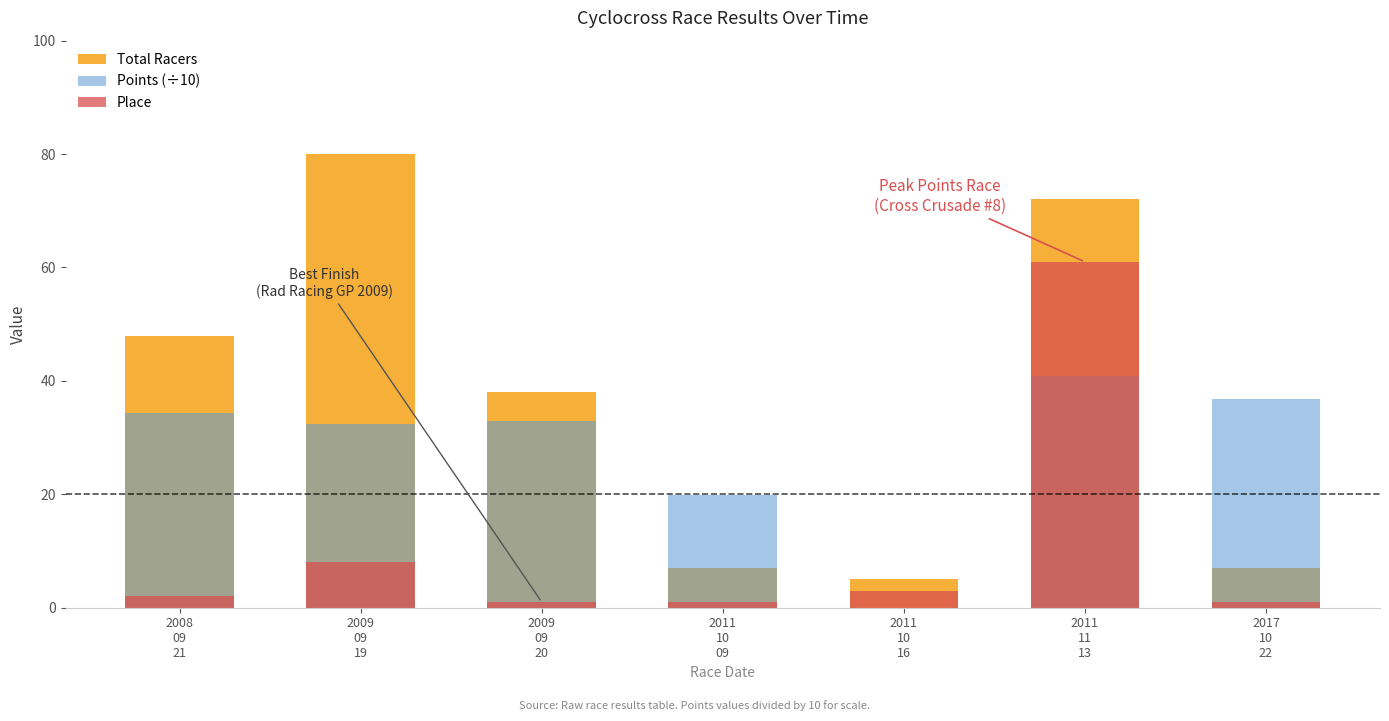

Which label corresponds to the largest value in the chart?

2009
09
19